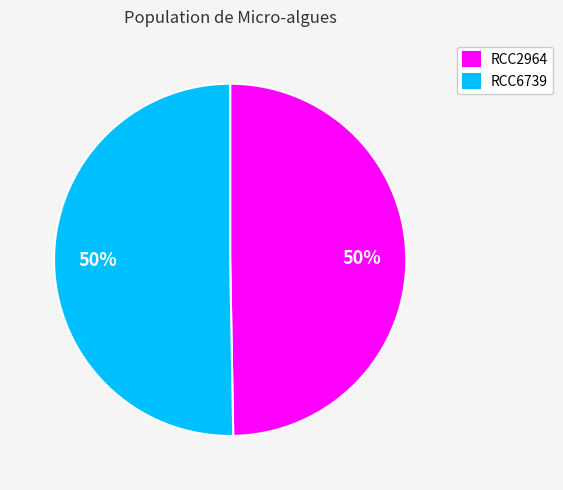

To the nearest percent, what is the average slice percentage?

50%